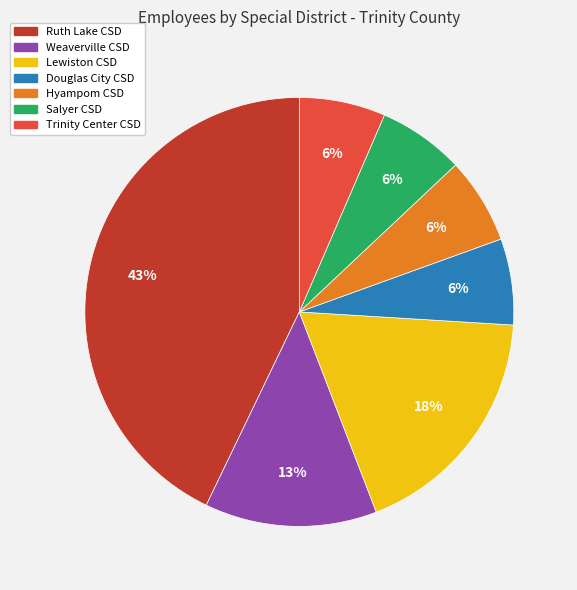

Do Lewiston CSD and Ruth Lake CSD together represent more than half of the pie?

Yes